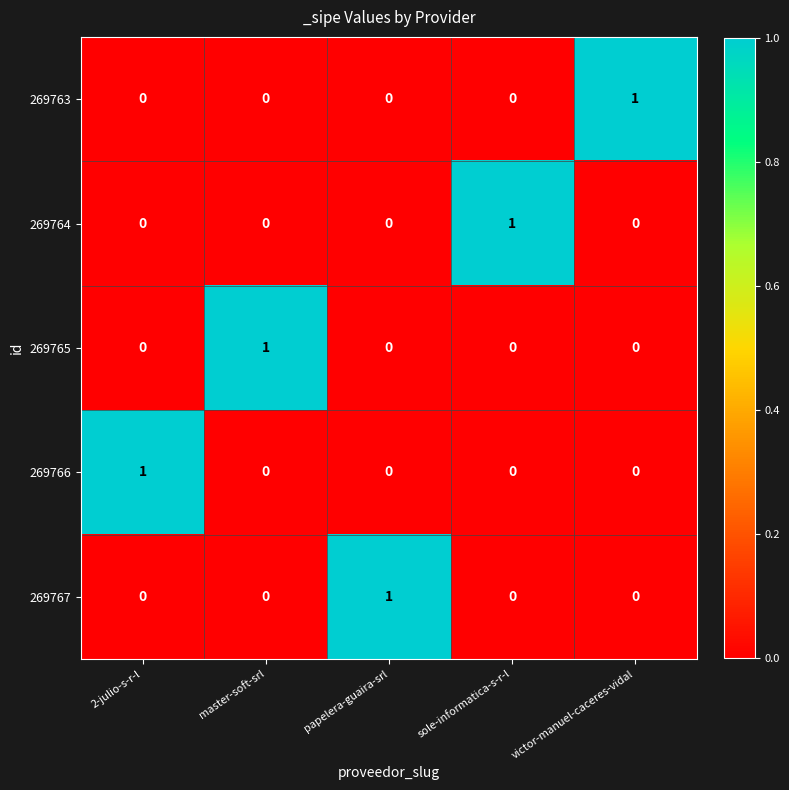

Which category has the highest value in the 269765 series?

master-soft-srl